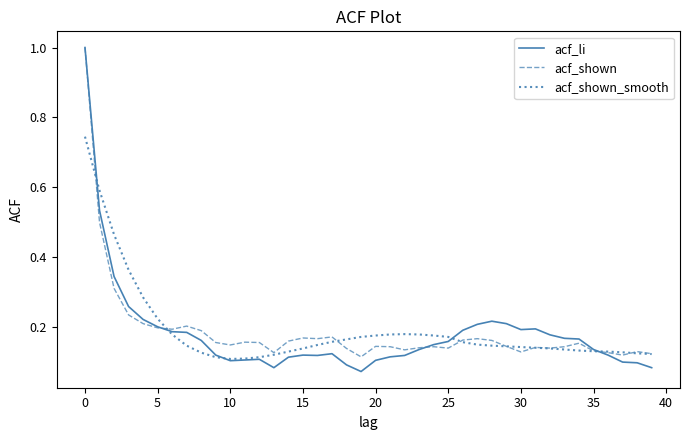

What is the highest value of the acf_shown series?

1.0